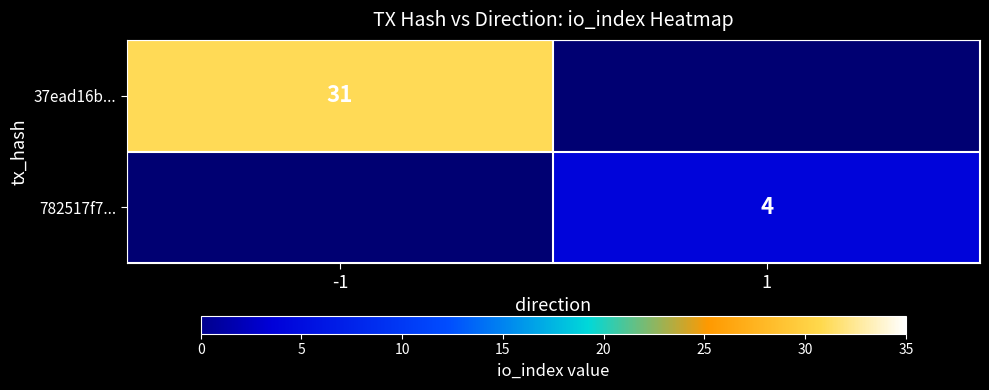

The 37ead16b... series shows 31 at -1. True or false?

True